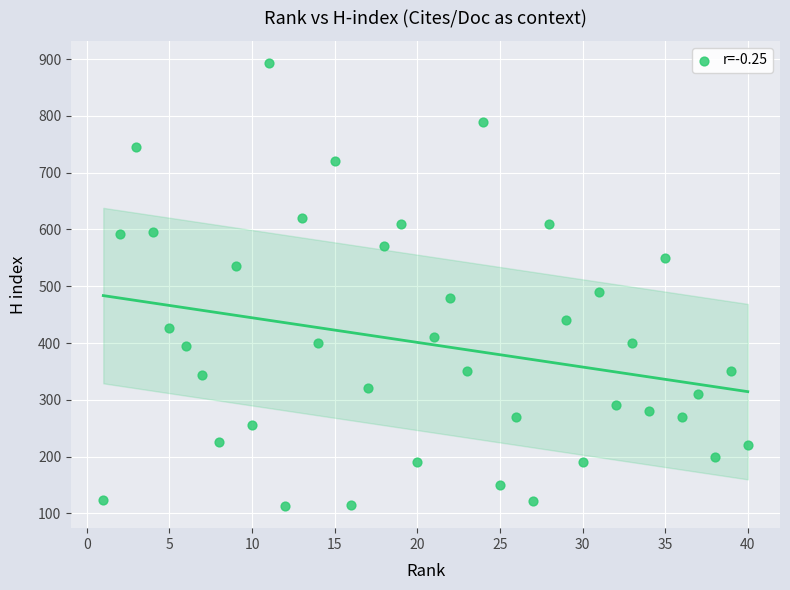

What Y value in the scatter plot is closest to 503?

490